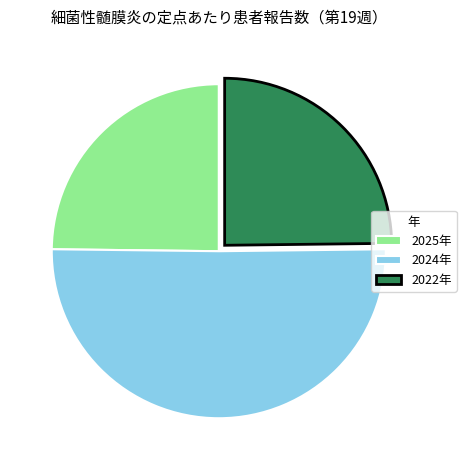

What is the largest slice in the pie chart?

2024年